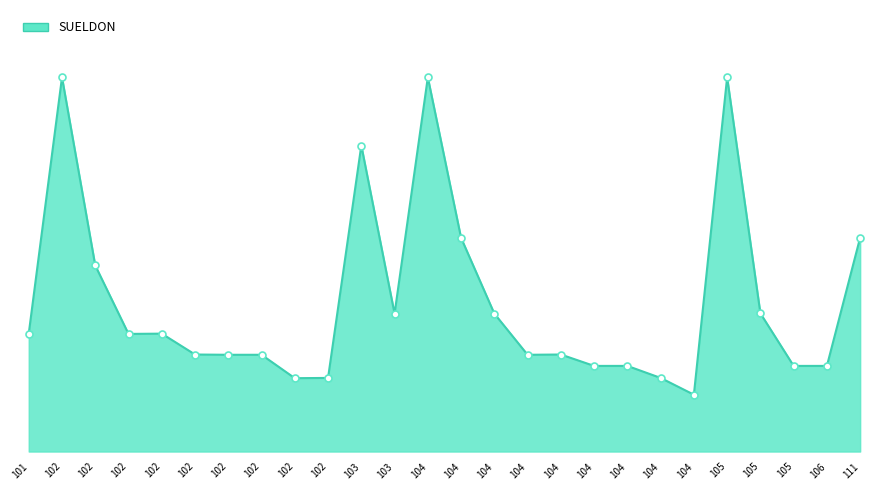

What is the sum of all values?

1499477.6